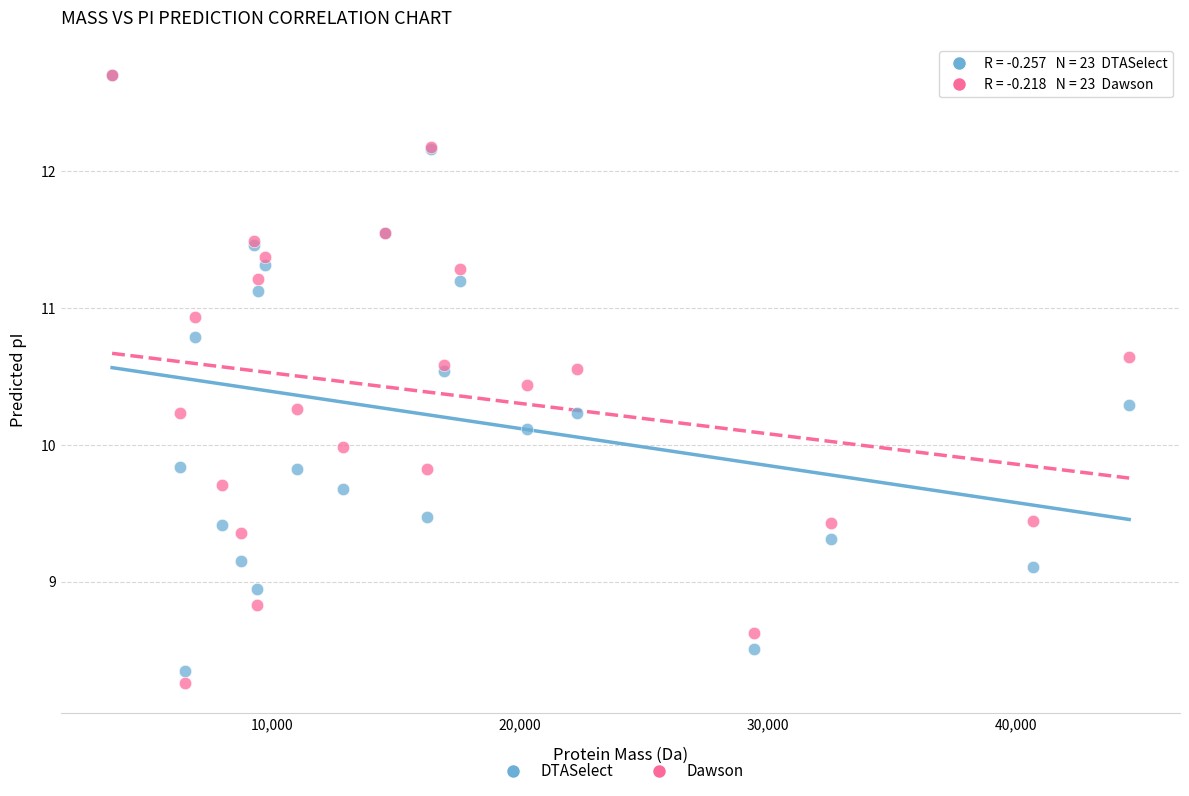

What are all the series names shown in the legend?

DTASelect, Dawson